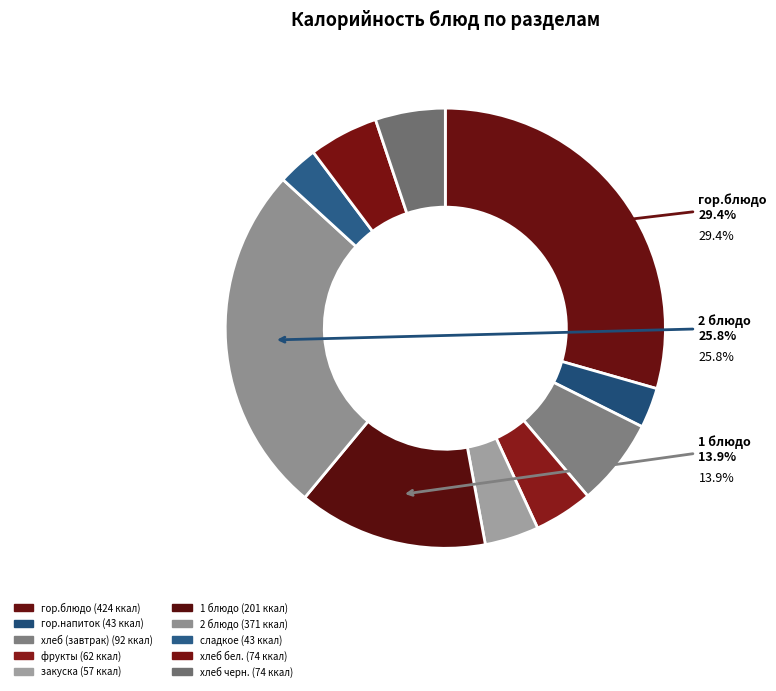

Which has a higher value, гор.напиток or хлеб (завтрак)?

хлеб (завтрак)